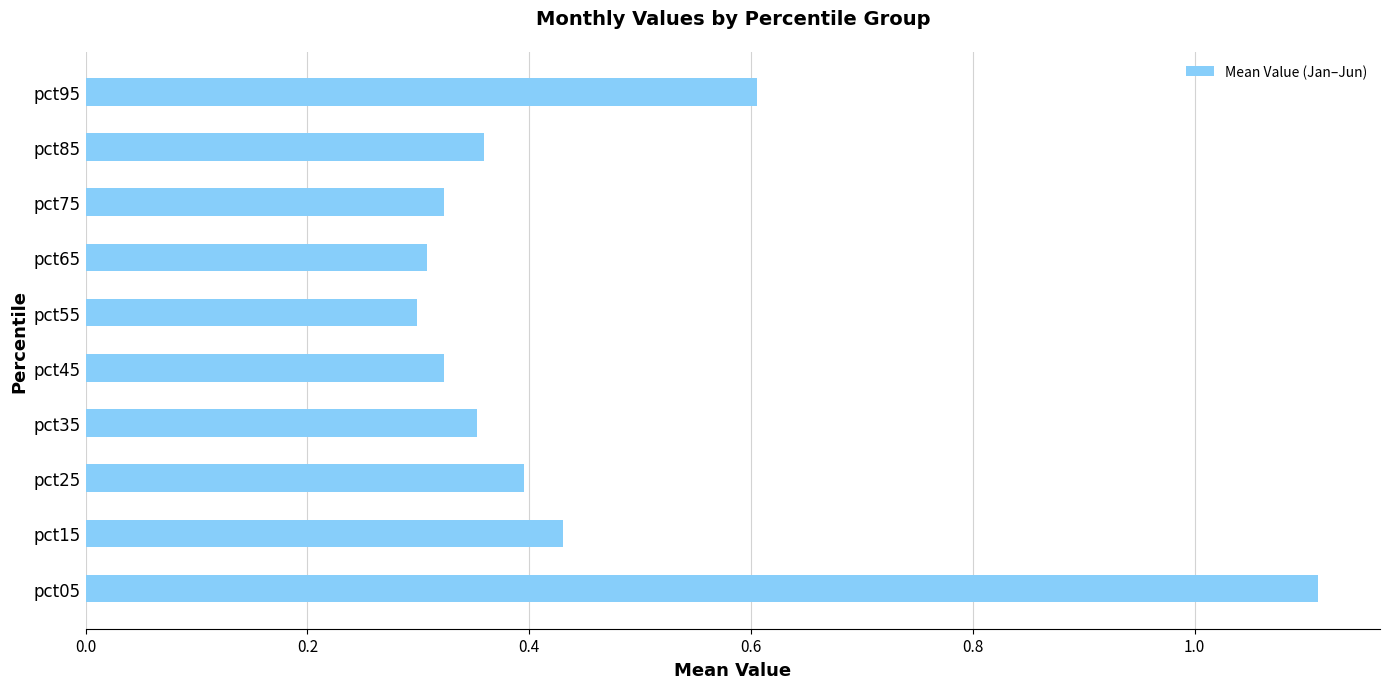

True or false: the data shows 0.4 at pct15.

True